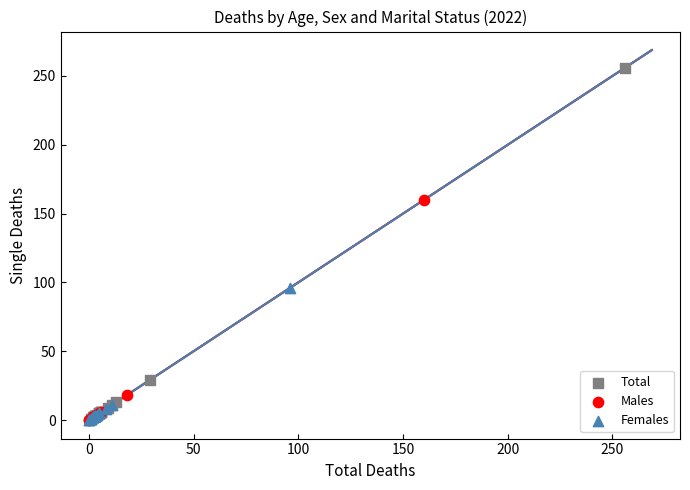

Which series contains the highest Y value?

Total